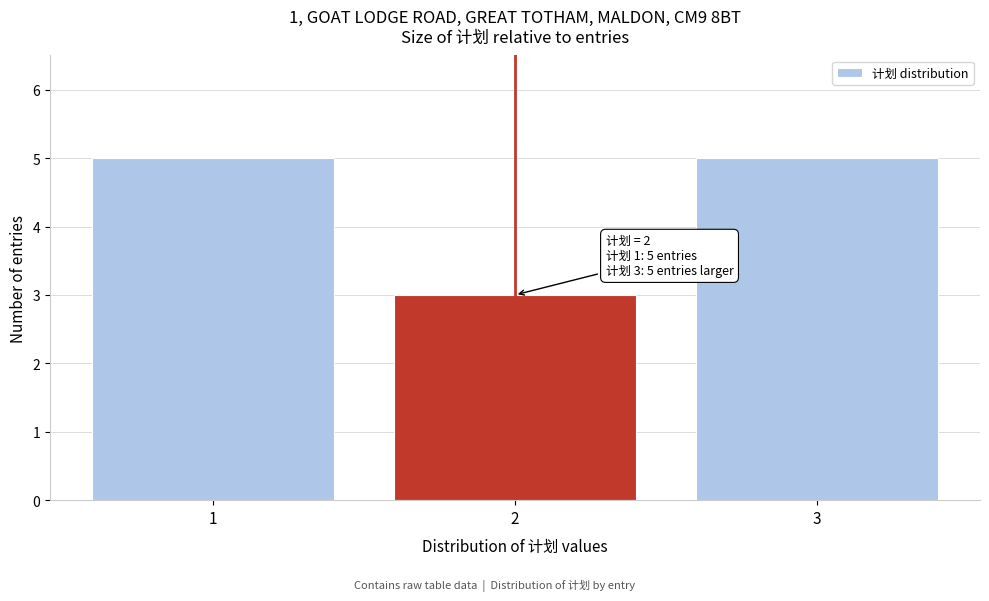

Reading left to right, list all the values displayed in this chart.

5	3	5